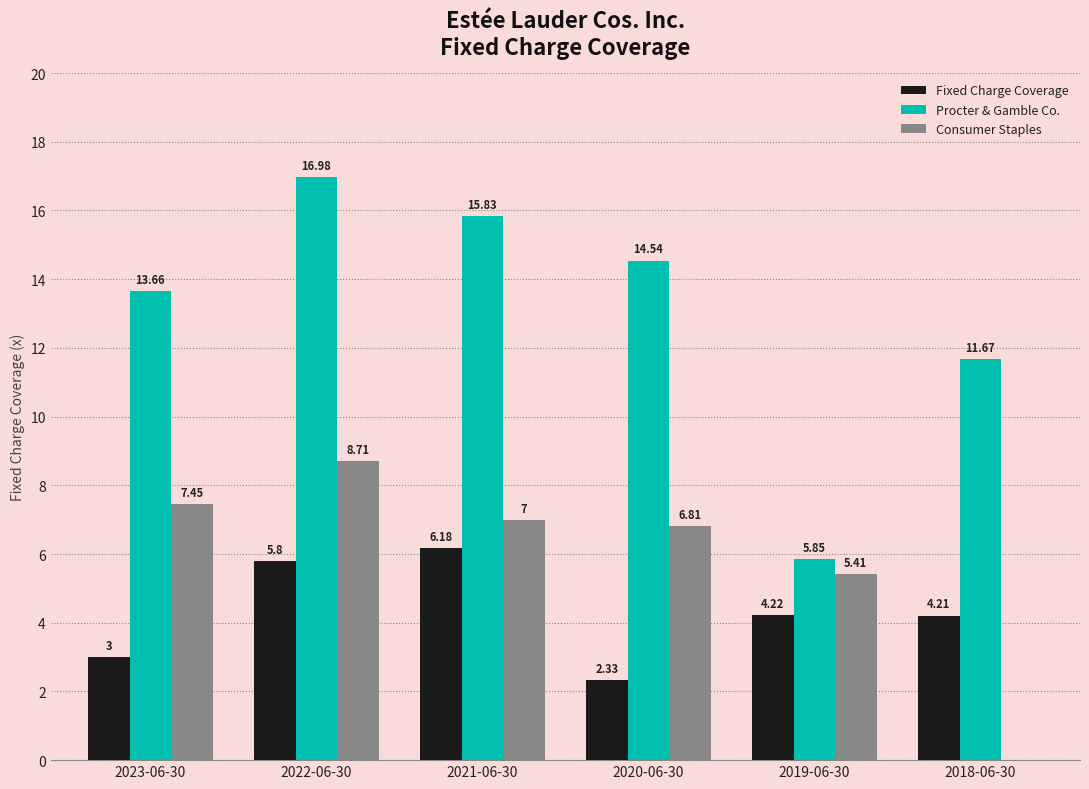

What are all the series names shown in the legend?

Fixed Charge Coverage, Procter & Gamble Co., Consumer Staples